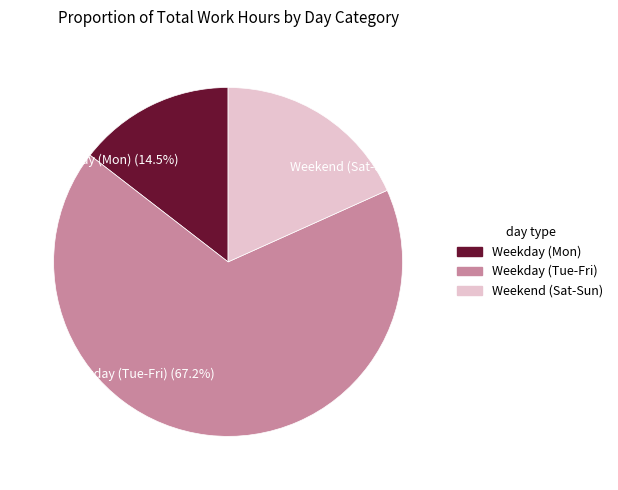

Is there any slice that represents more than half of the pie?

Yes